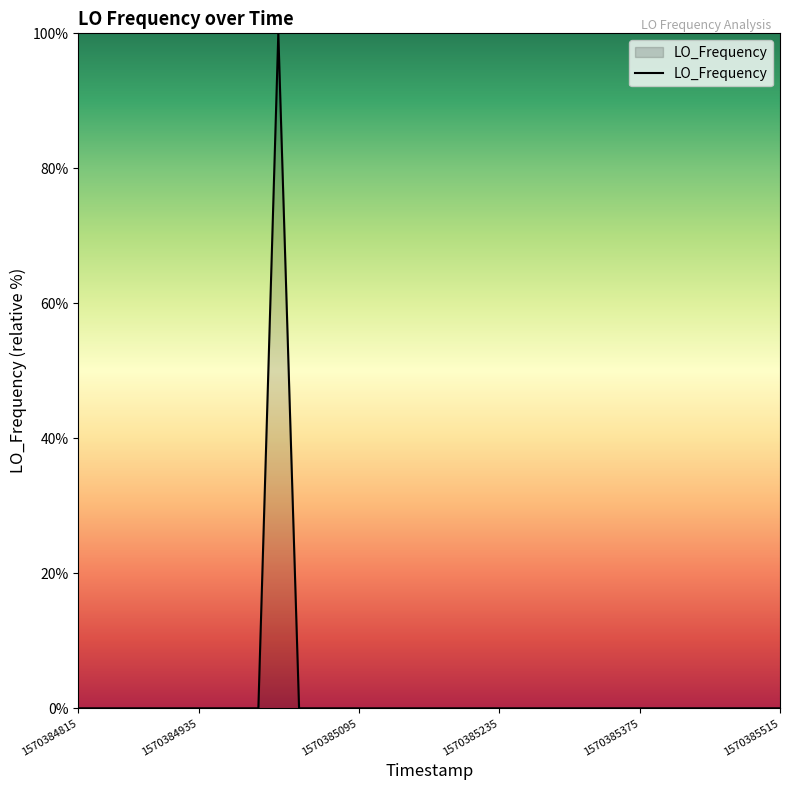

What is the greatest value displayed?

100.0